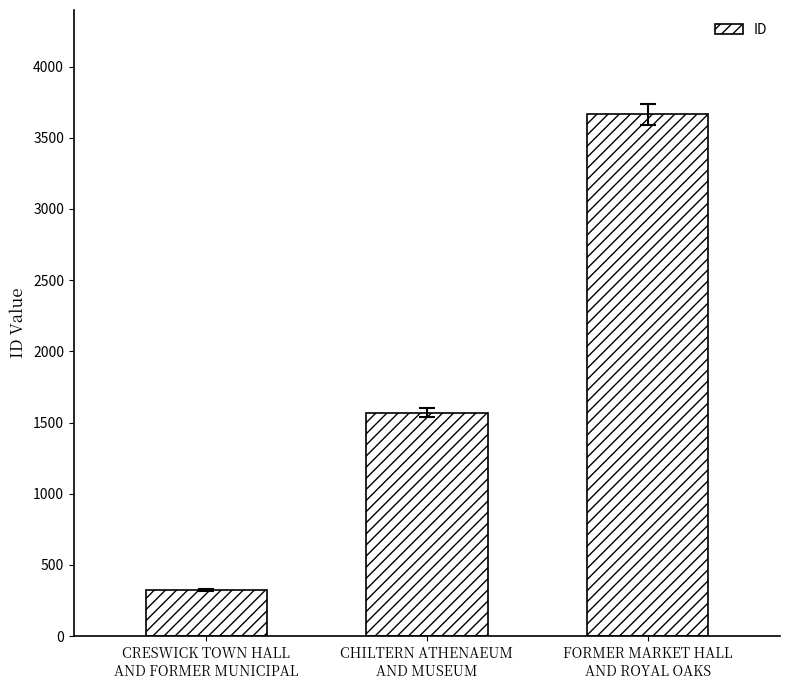

Reading right to left, transcribe all the data shown in this chart.

FORMER MARKET HALL
AND ROYAL OAKS=3664	CHILTERN ATHENAEUM
AND MUSEUM=1570	CRESWICK TOWN HALL
AND FORMER MUNICIPAL=322